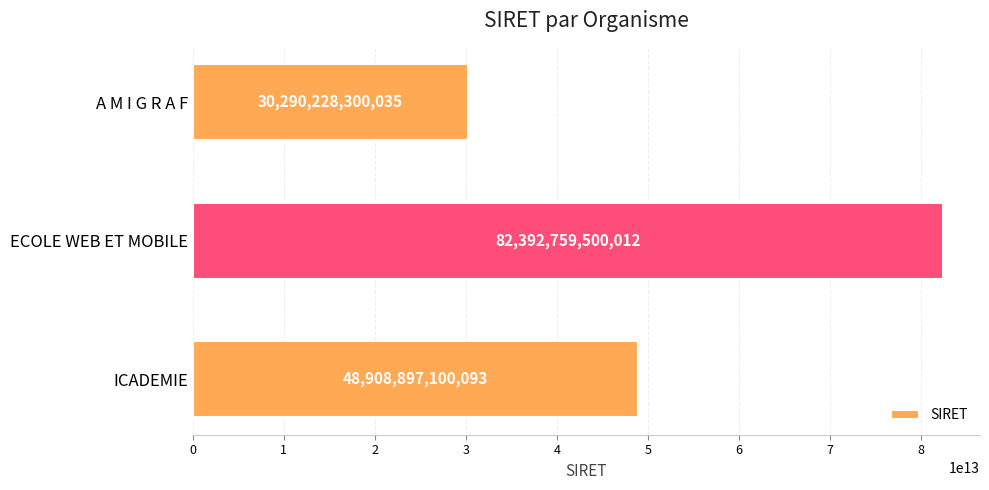

What is the difference between the second highest and minimum values?

18618668800058